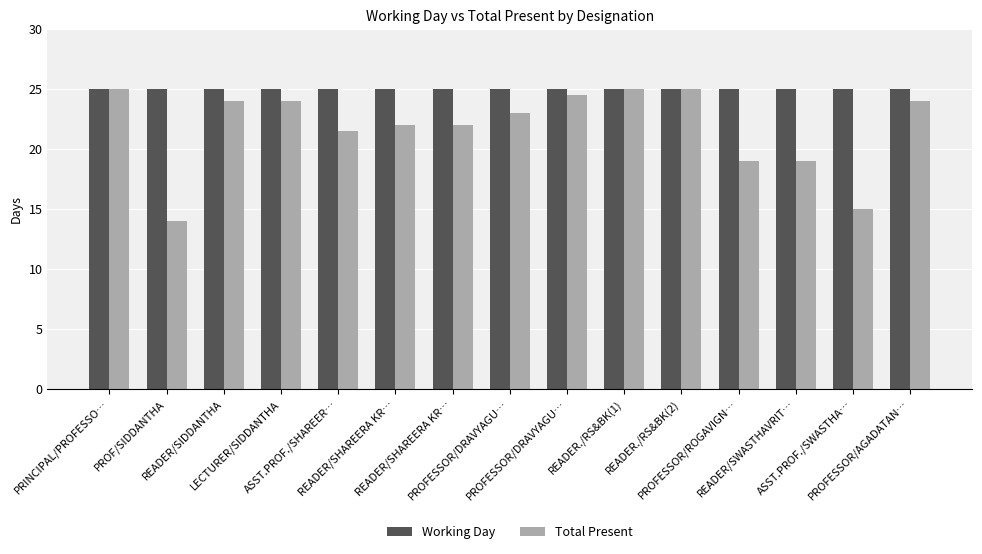

What is the value of the Working Day bar at the 14th from the left?

25.0